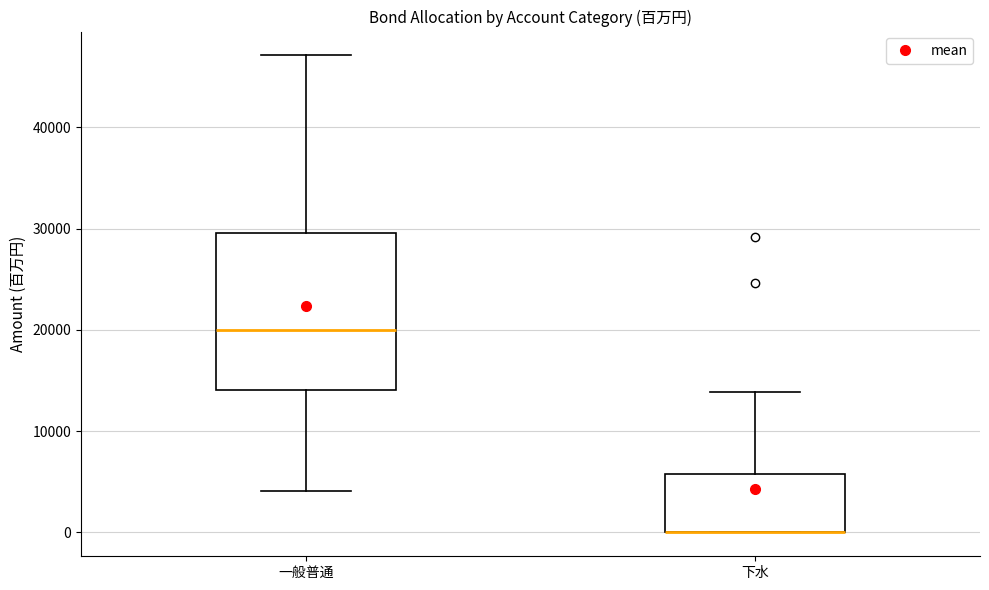

Reading left to right, read every box against the y-axis: the position of its median line, the range the box covers, and the ends of its whiskers. The values are not printed on the chart, so give them approximately, as read against the axis.

一般普通: median 20000, box 14000 to 30000, whiskers 4000 to 47000
下水: median 0 (drawn on the box's lower edge), box 0 to 6000, whiskers 0 to 14000